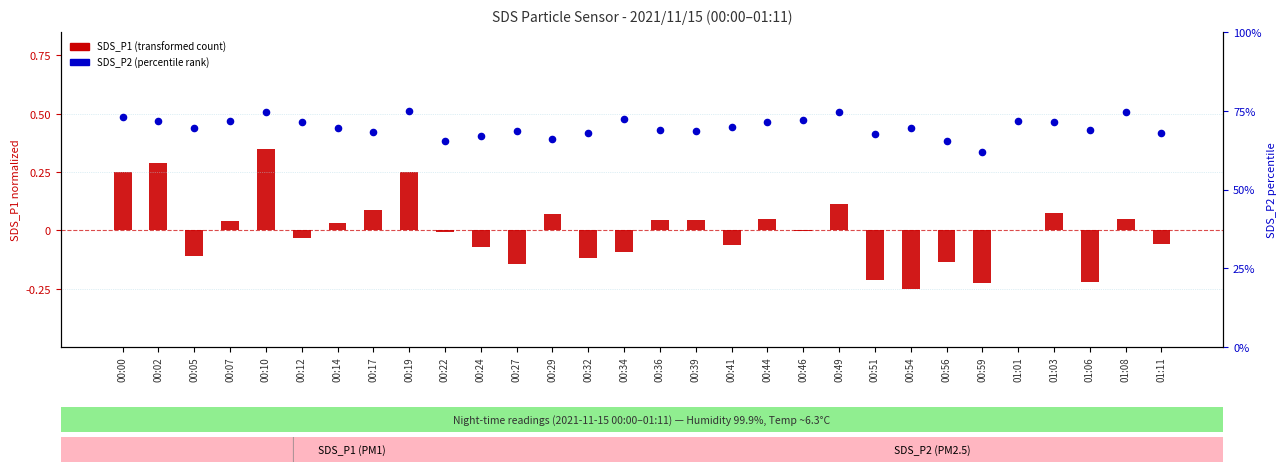

Which series has the largest total across all categories?

SDS_P2 (percentile rank)